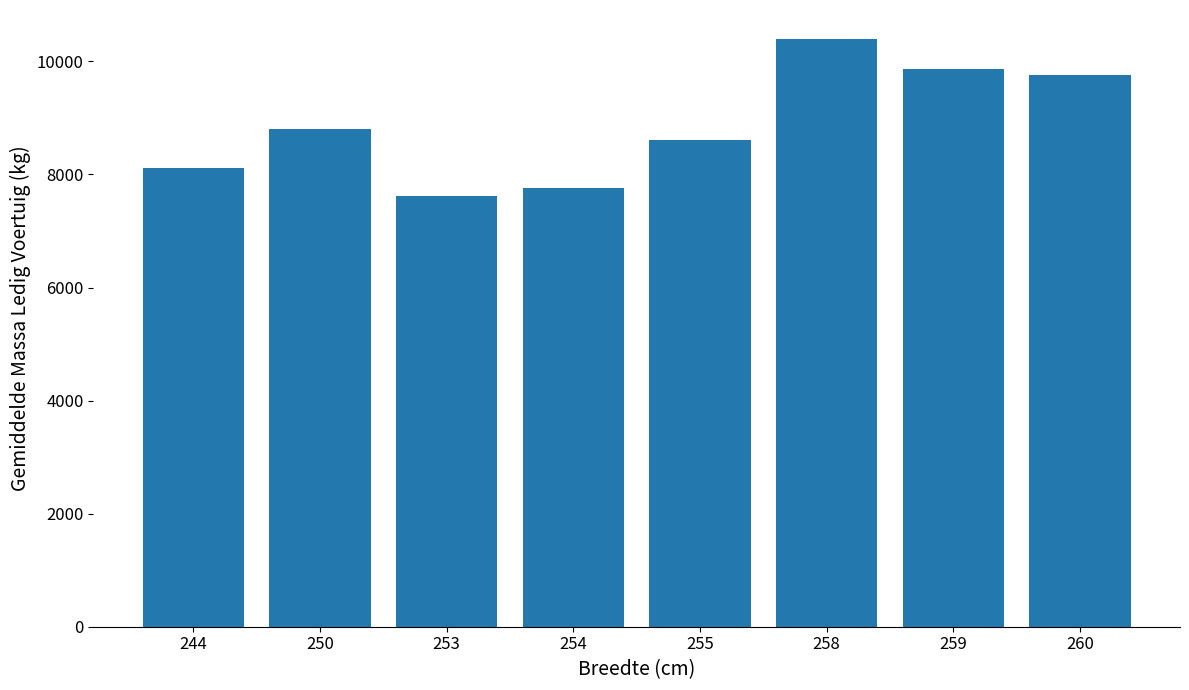

What is the difference between the values at 253 and 260?

2133